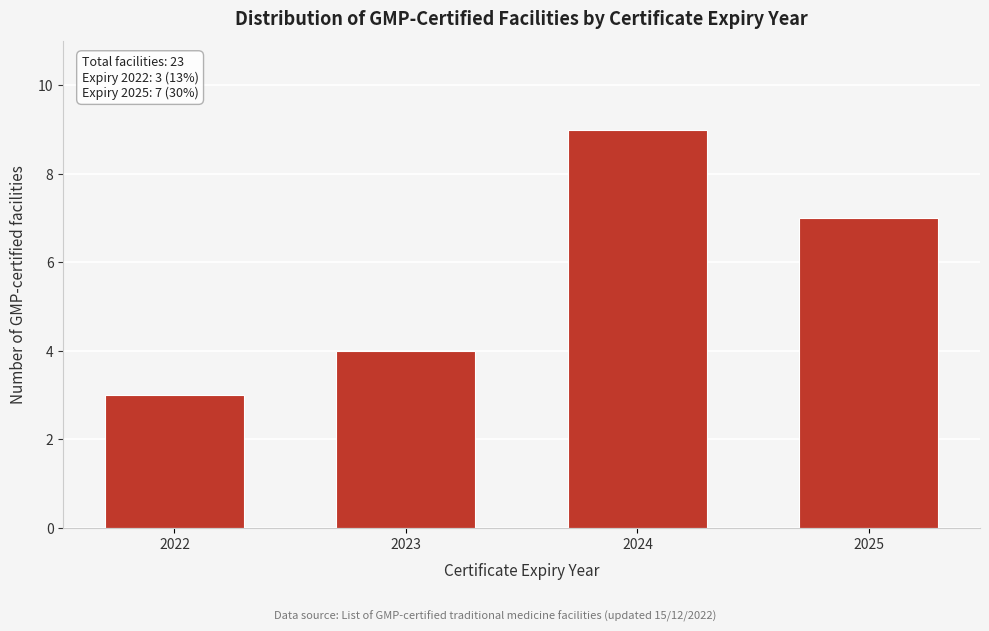

Reading left to right, what are all the values shown in this chart?

3	4	9	7